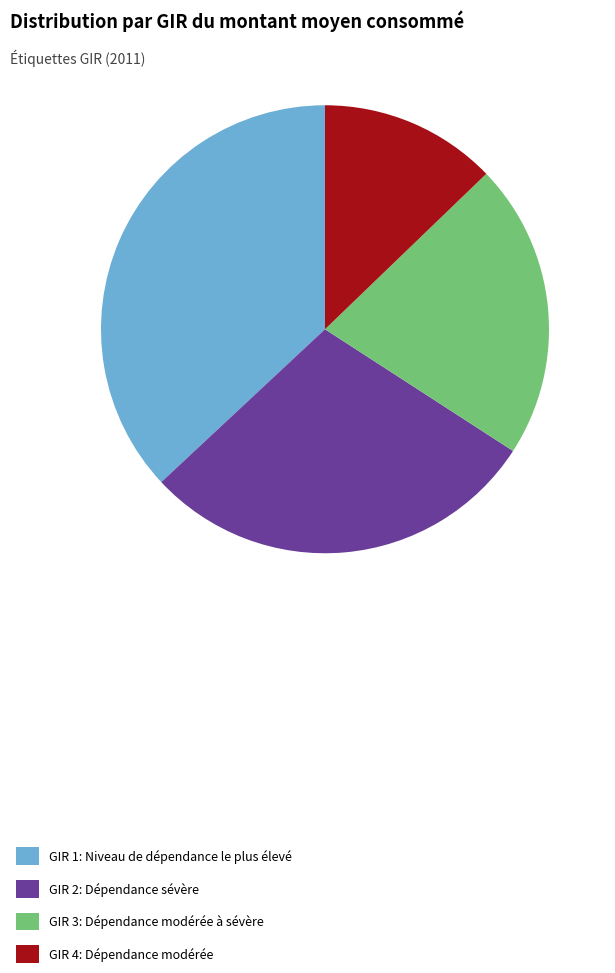

Count the number of slices in the pie.

4